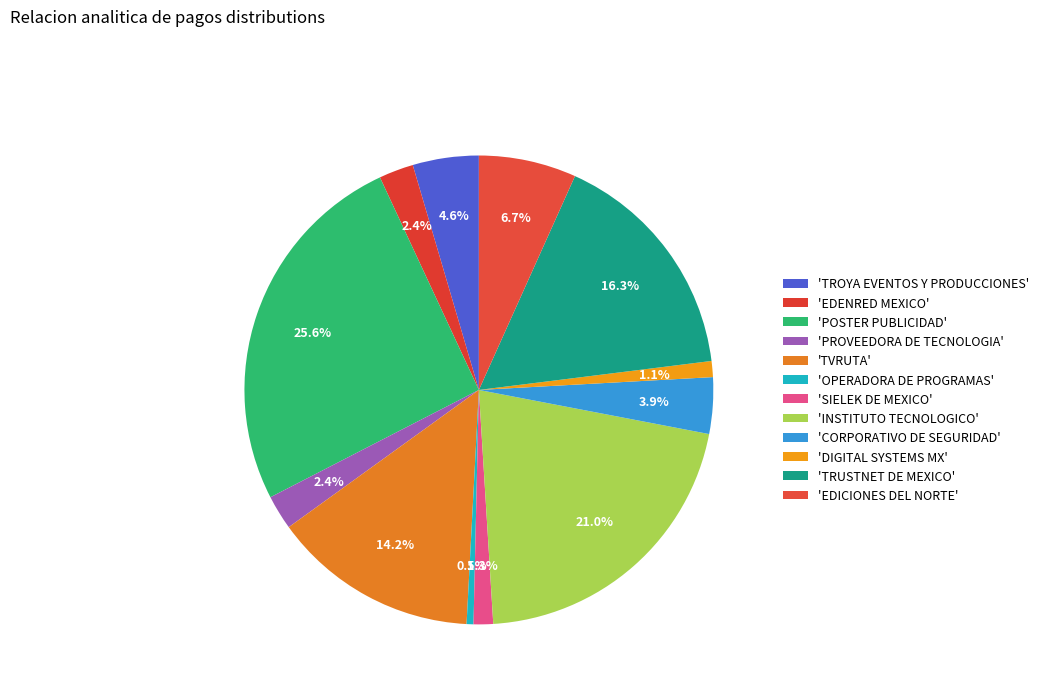

How many segments does this pie chart have?

12